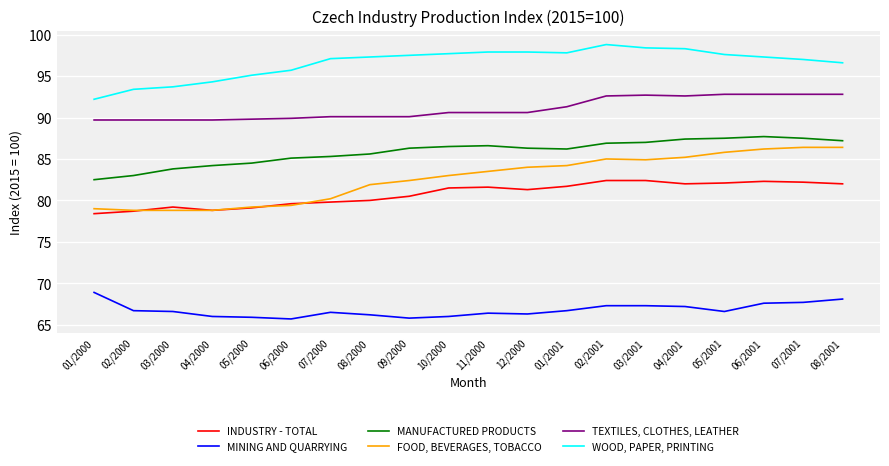

What is the difference between the highest and lowest values at 04/2001?

31.1